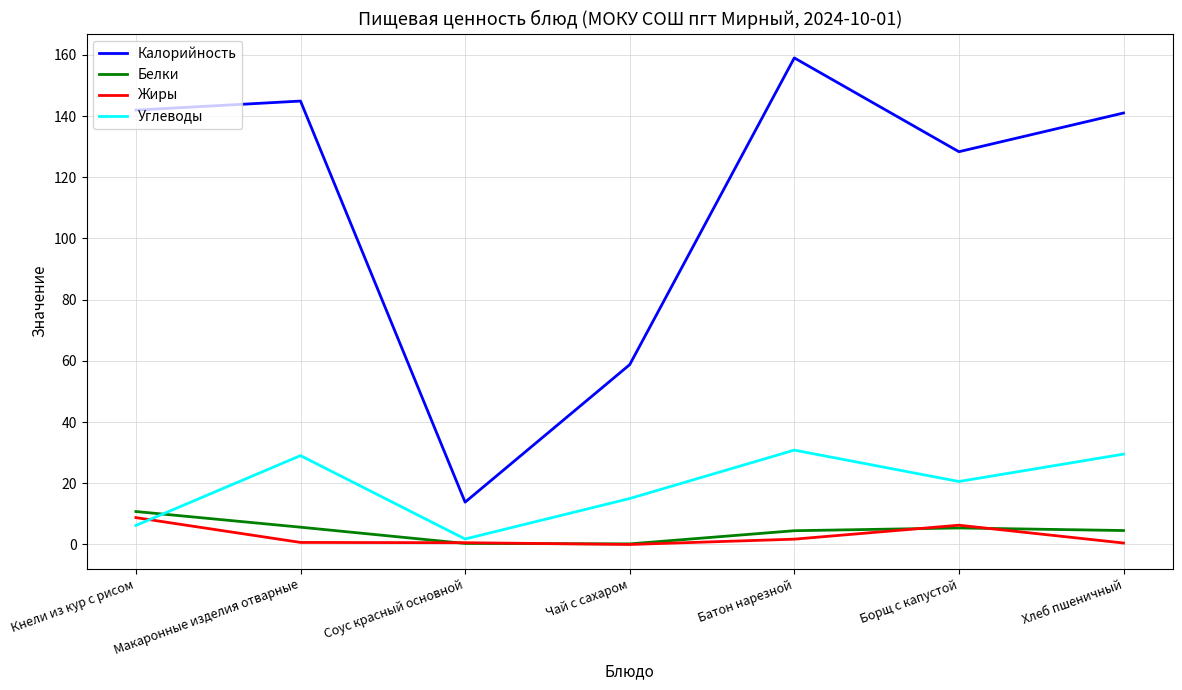

What is the sum of the Углеводы values at Борщ с капустой and Хлеб пшеничный?

50.1